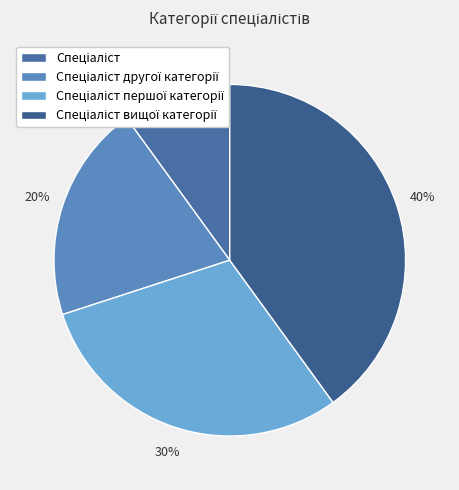

Does any single category account for the majority?

No